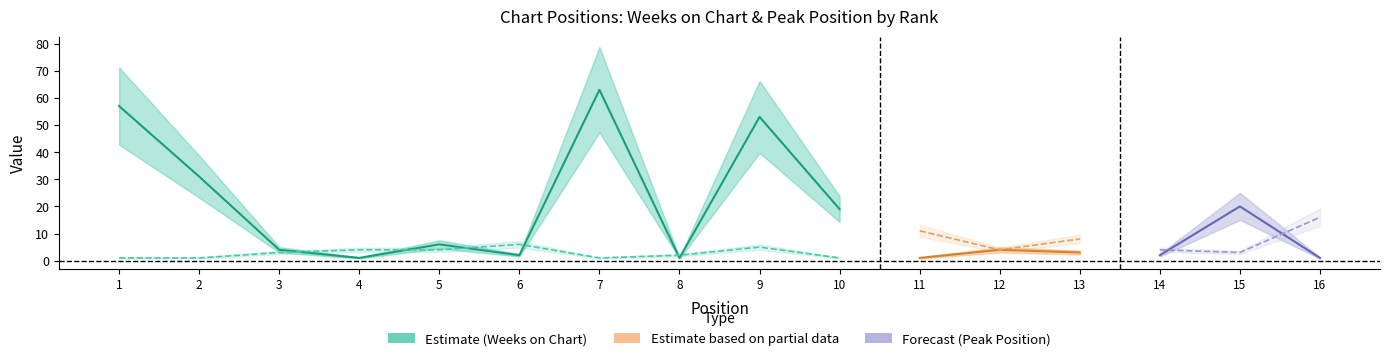

Which series has the largest total across all categories?

Weeks on Chart